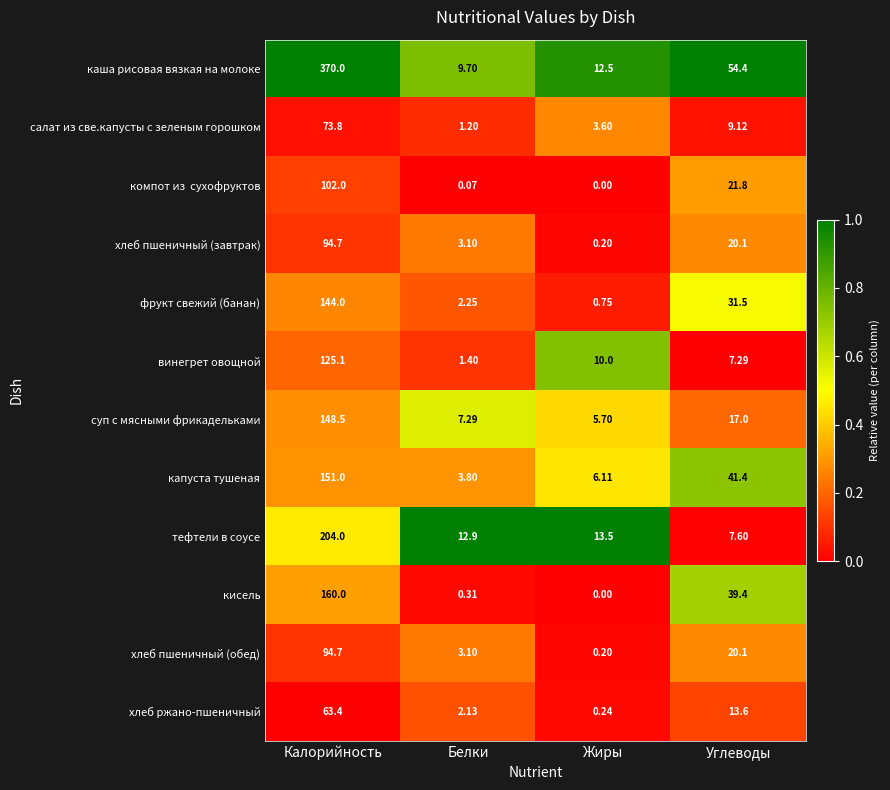

At which label is каша рисовая вязкая на молоке closest to 189?

Углеводы